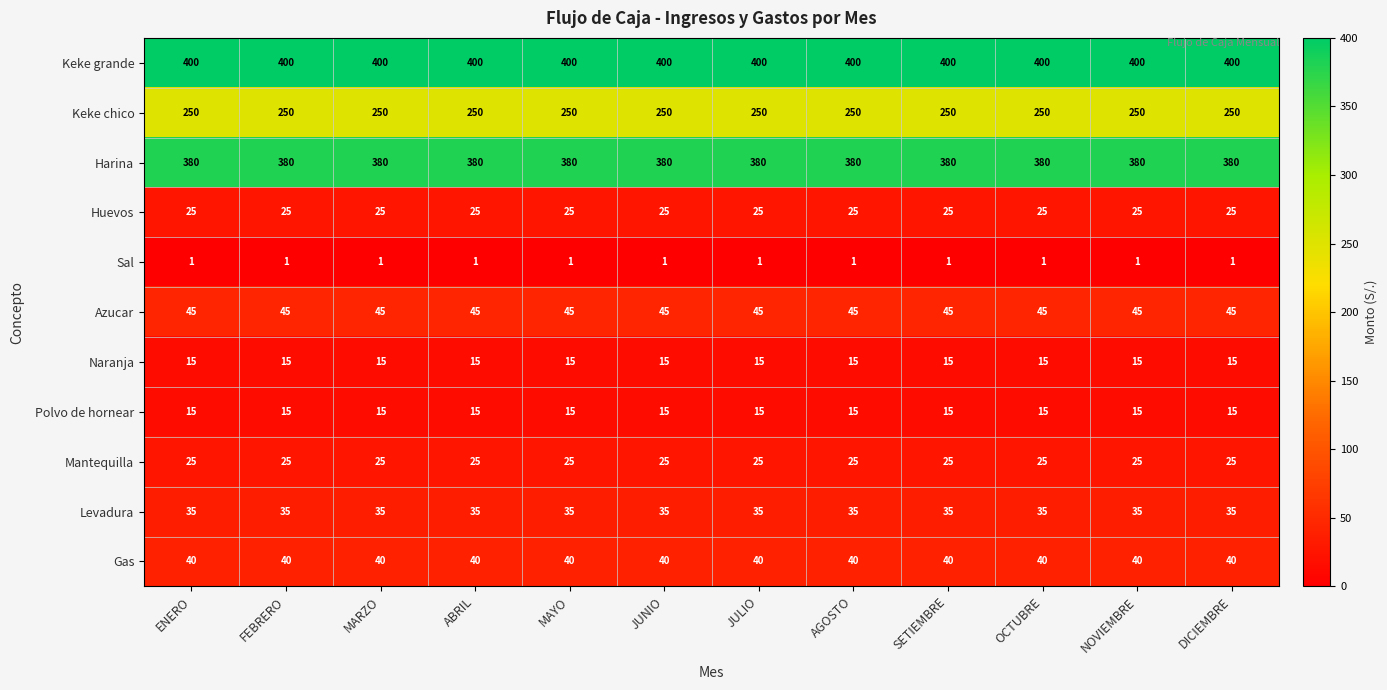

What is the approximate value of Keke grande at SETIEMBRE?

400